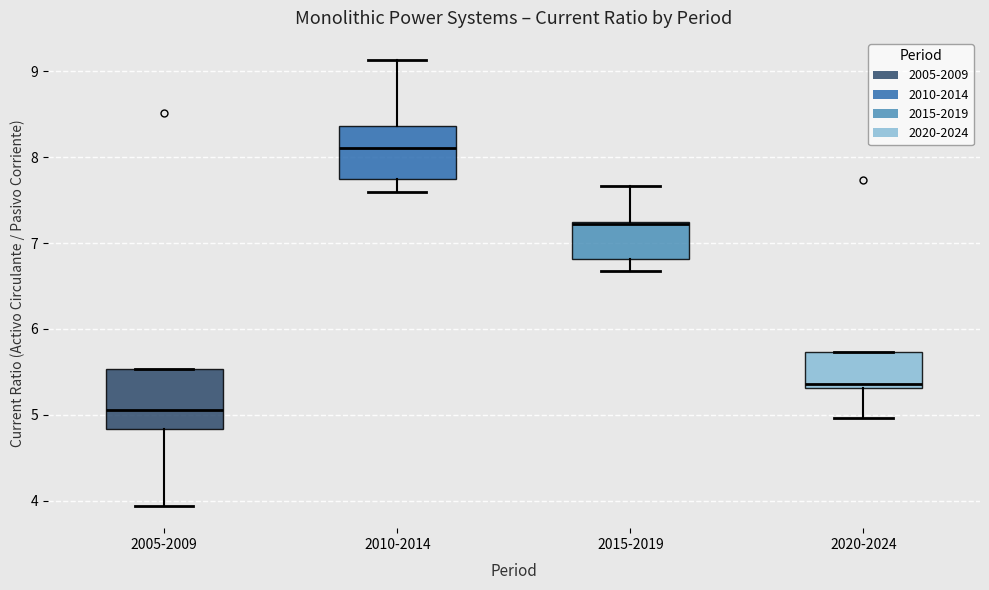

Reading left to right, read every box against the y-axis: the position of its median line, the range the box covers, and the ends of its whiskers. The values are not printed on the chart, so give them approximately, as read against the axis.

2005-2009: median 5.1, box 4.8 to 5.5, whiskers 3.9 to 5.5
2010-2014: median 8.1, box 7.8 to 8.4, whiskers 7.6 to 9.1
2015-2019: median 7.2 (drawn on the box's upper edge), box 6.8 to 7.2, whiskers 6.7 to 7.7
2020-2024: median 5.4, box 5.3 to 5.7, whiskers 5.0 to 5.7